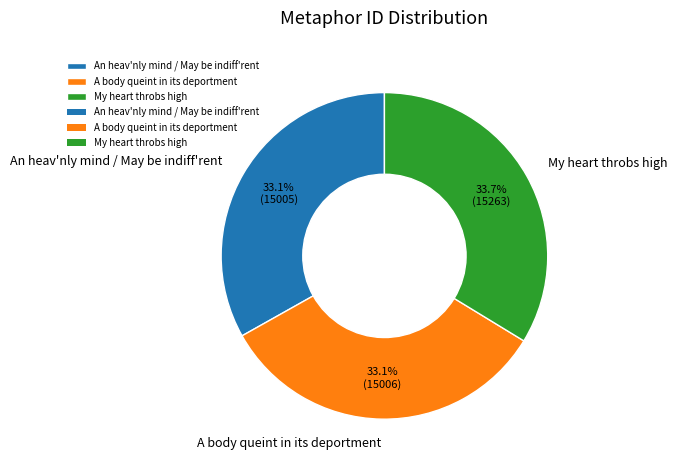

What is the largest slice in the pie chart?

My heart throbs high